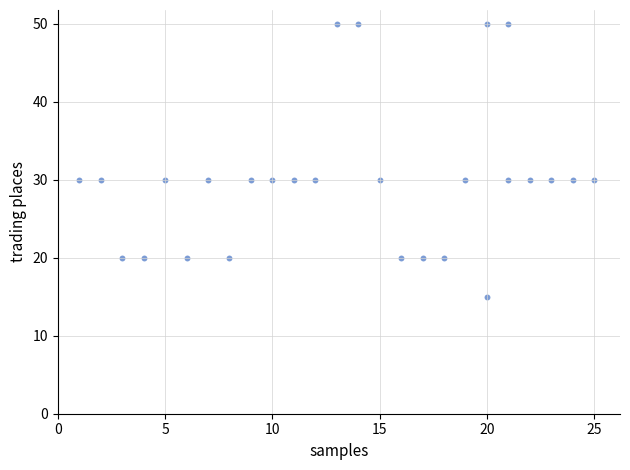

What is the range of Y values (max minus min)?

35